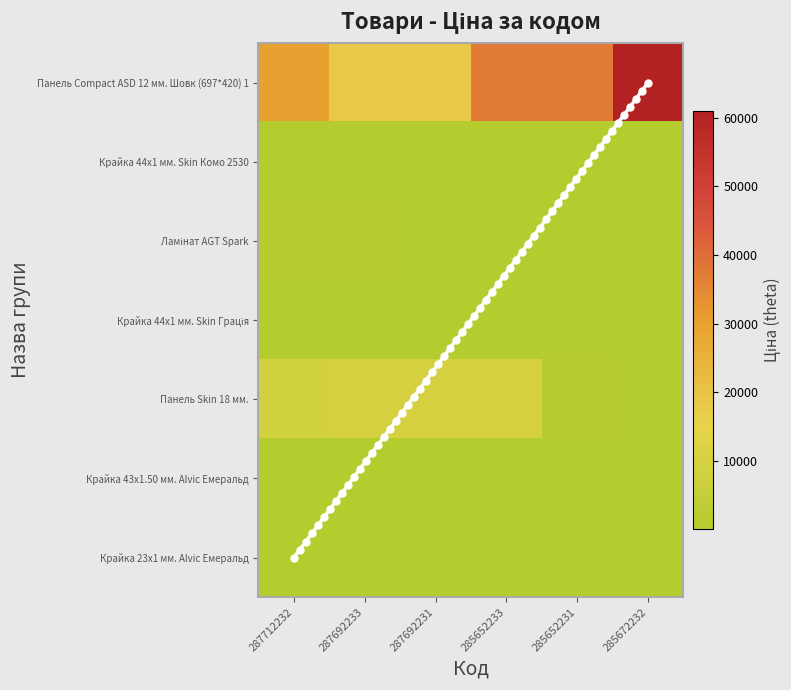

At which label is Панель Skin 18 мм. closest to 4688?

285652231